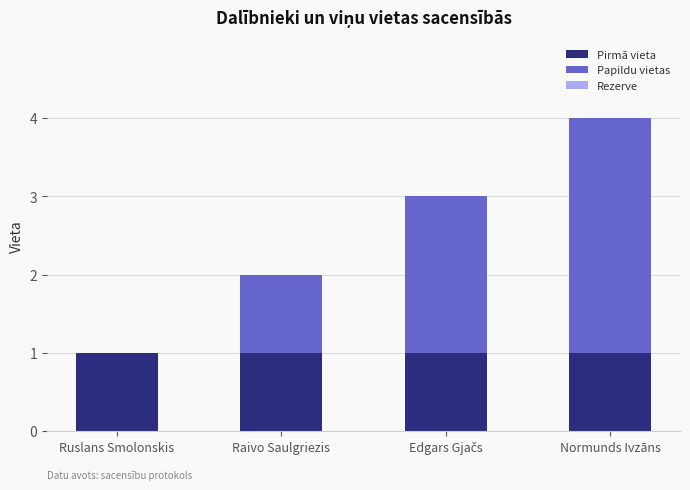

Is it true that Pirmā vieta equals 1 at Ruslans Smolonskis?

True